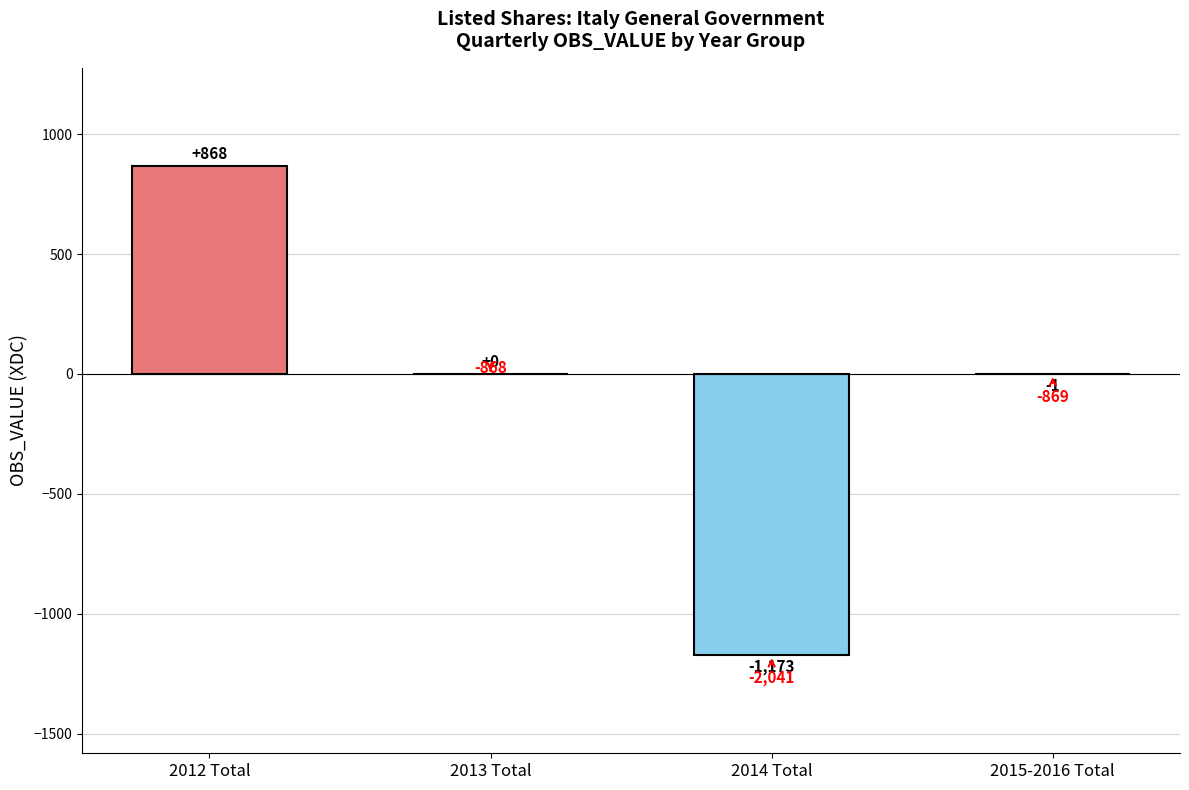

What is the sum of the values at 2012 Total and 2015-2016 Total?

867